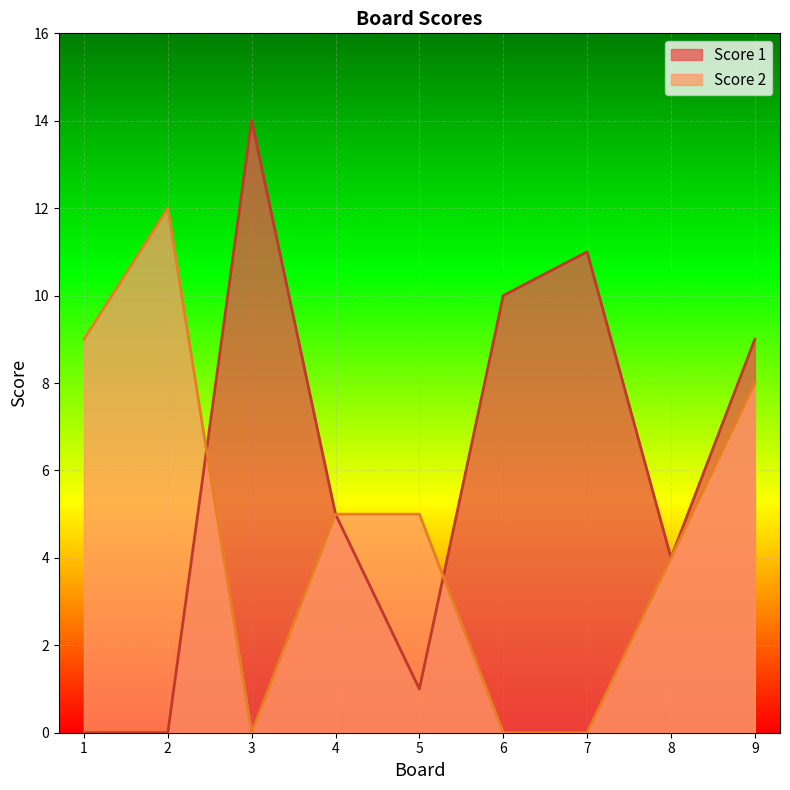

Between which two adjacent categories do Score 1 and Score 2 first intersect?

2 and 3